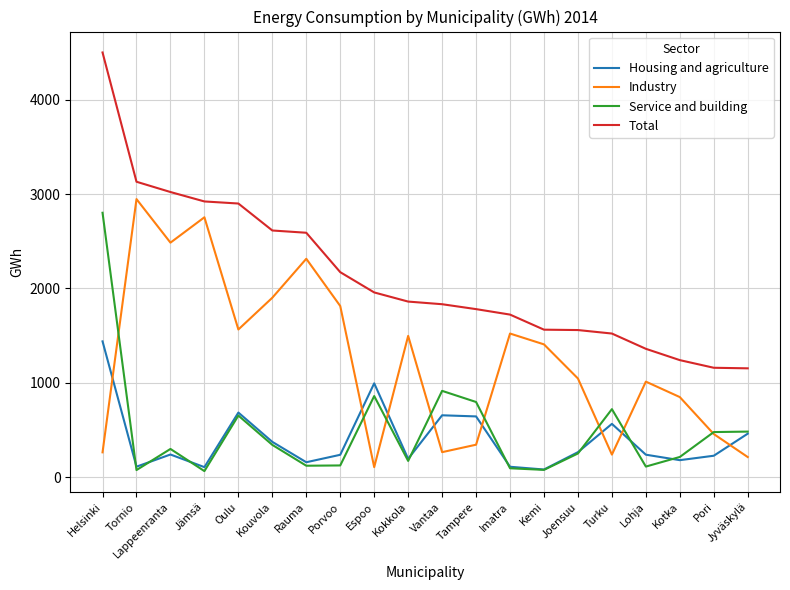

How many values in the Total series are below 1861?

10